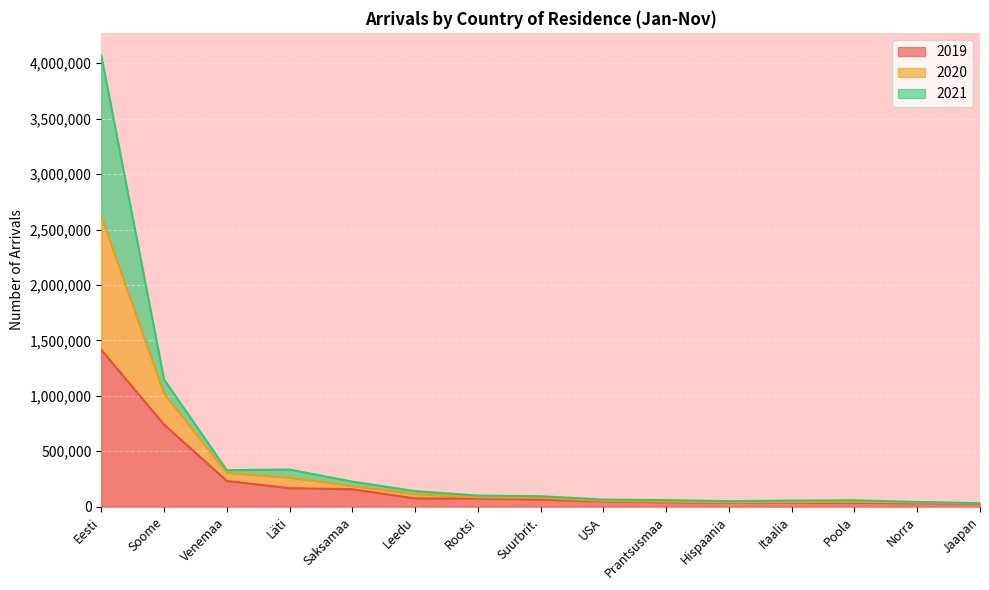

What is the total value across all series at Suurbrit.?

94841